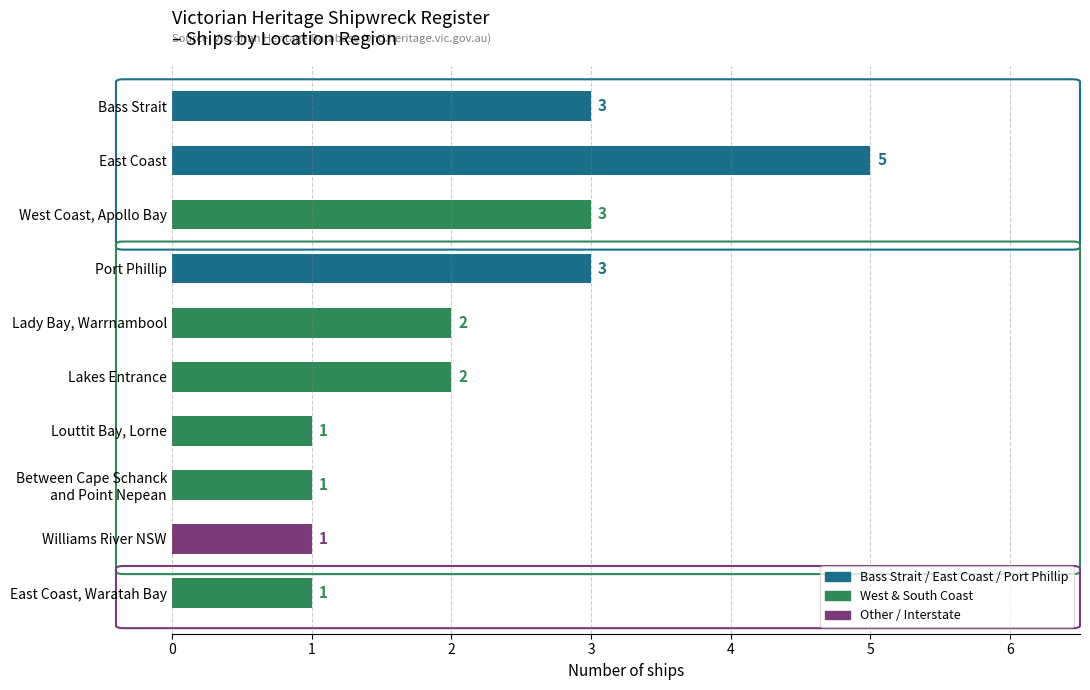

Reading top to bottom, list all the values displayed in this chart.

3	5	3	3	2	2	1	1	1	1